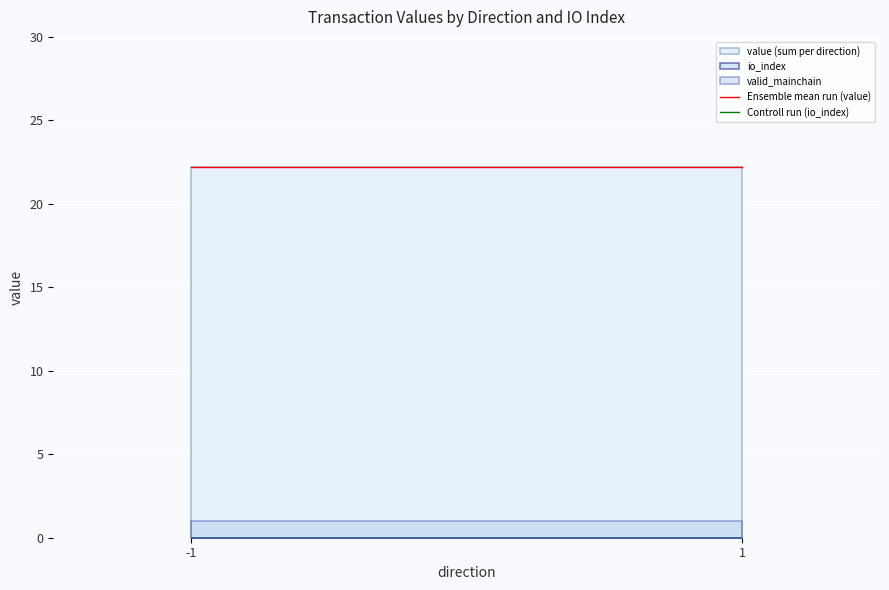

What is the average value of the value (sum per direction) series?

22.2